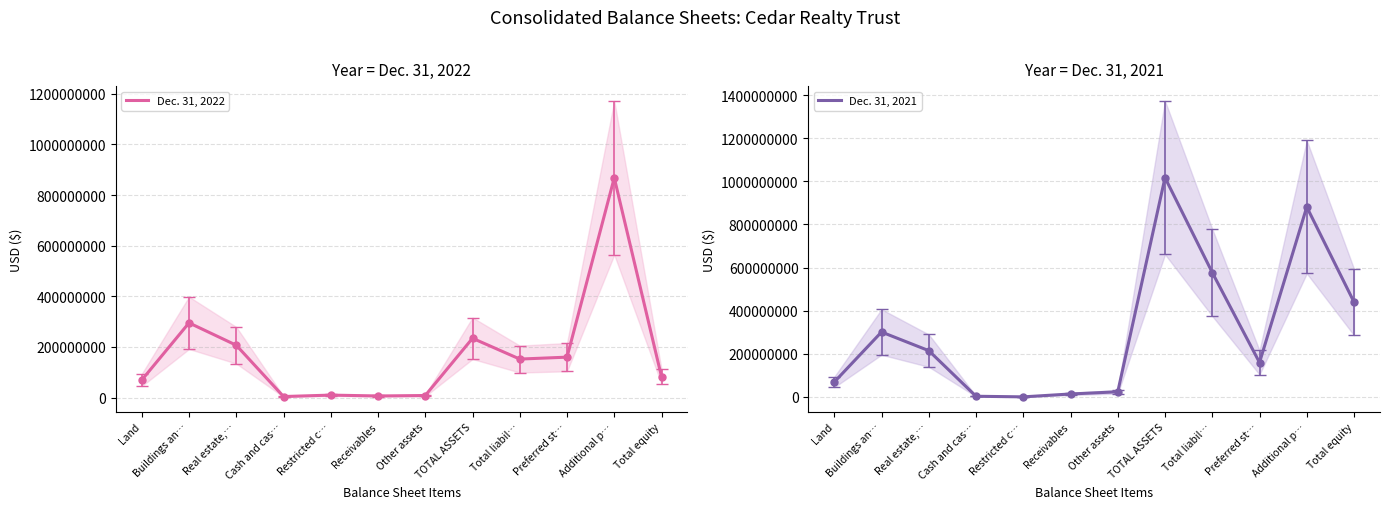

How many lines are shown in the chart?

2